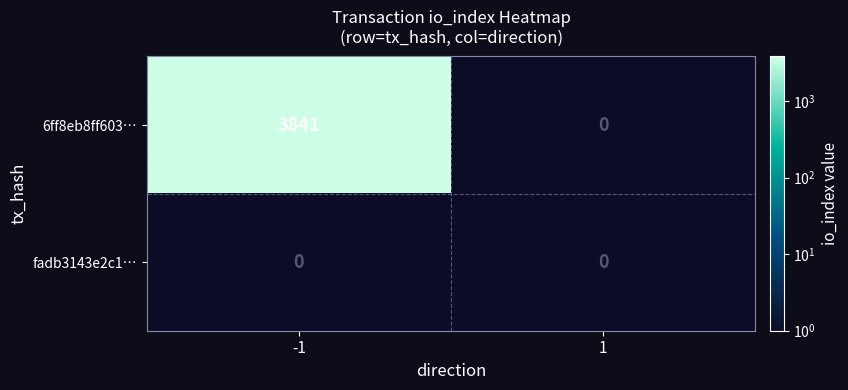

Reading left to right, transcribe all the data shown in this chart.

6ff8eb8ff603…: -1=3841	1=0
fadb3143e2c1…: -1=0	1=0